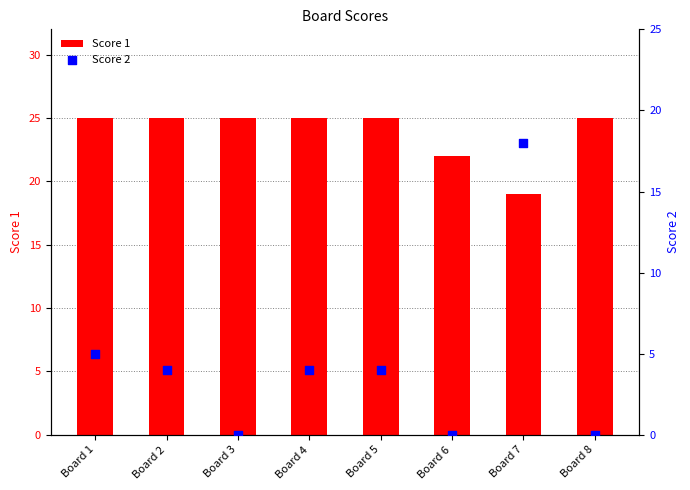

Which series has the largest Y range (max minus min)?

Score 2